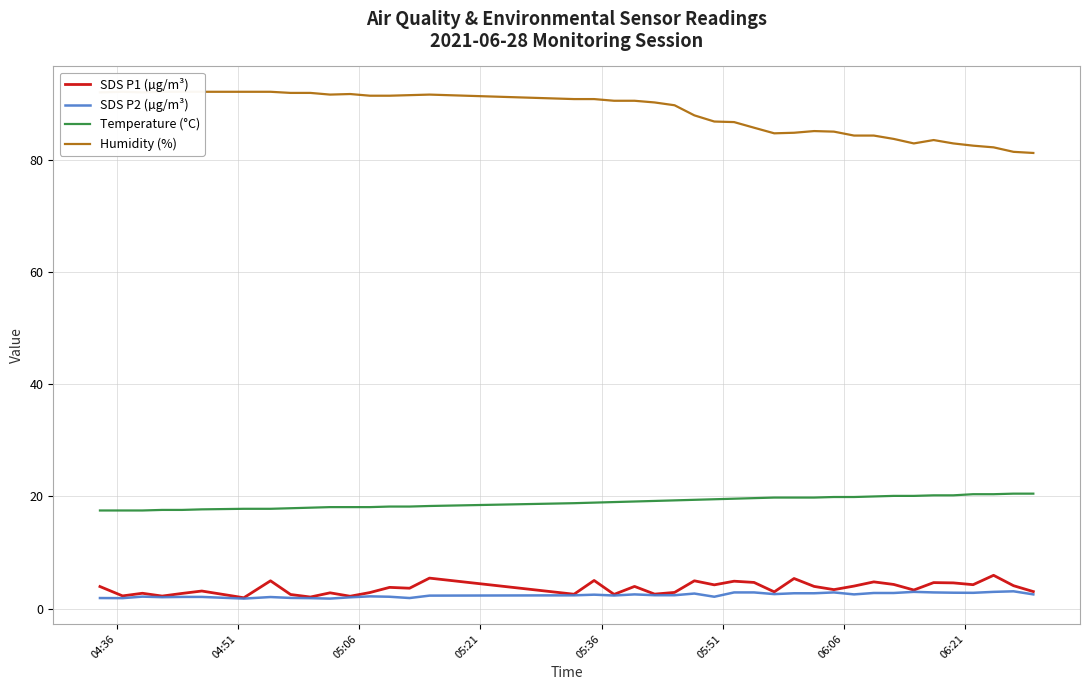

True or false: SDS P2 (µg/m³) and Temperature (°C) cross at least once.

False